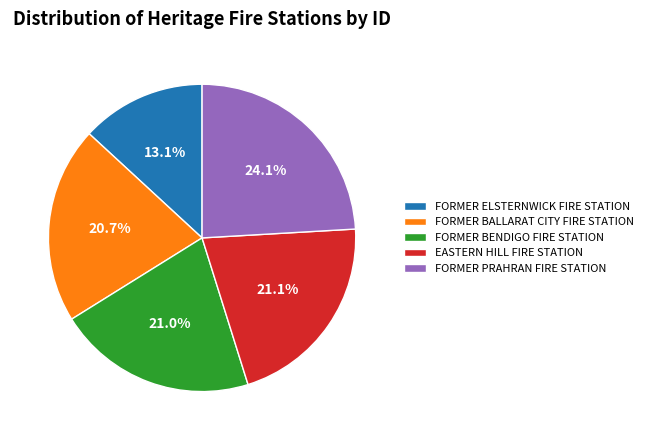

Which slice is the largest?

FORMER PRAHRAN FIRE STATION